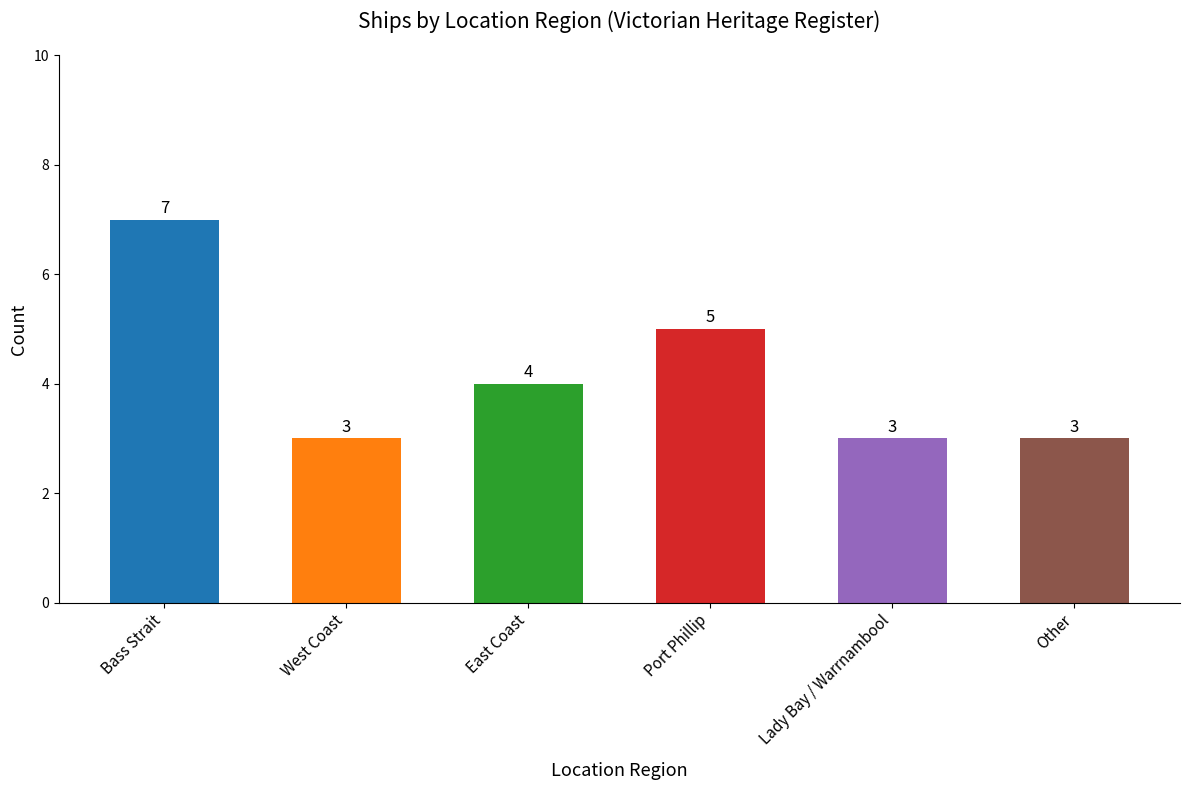

What is the value of the 6th bar from the left?

3